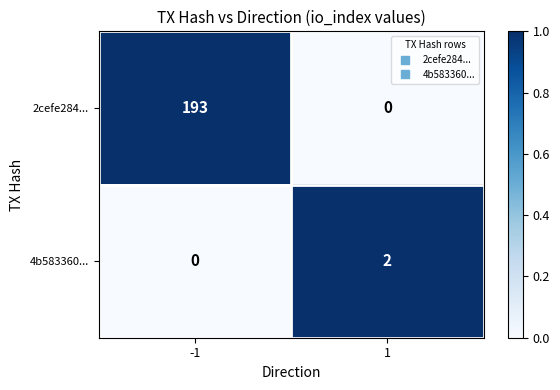

True or false: 4b583360... has a value of 0 at -1.

True